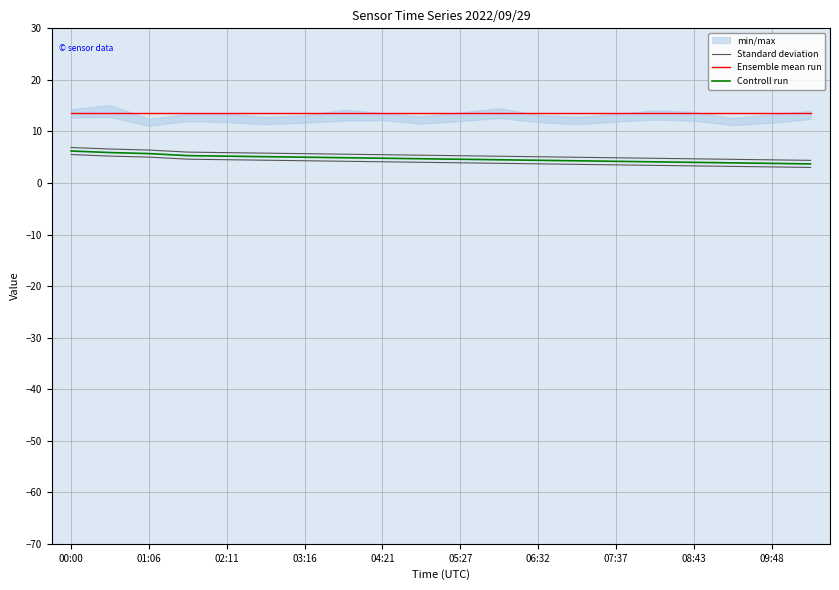

What is the highest value of the Controll run series?

6.2